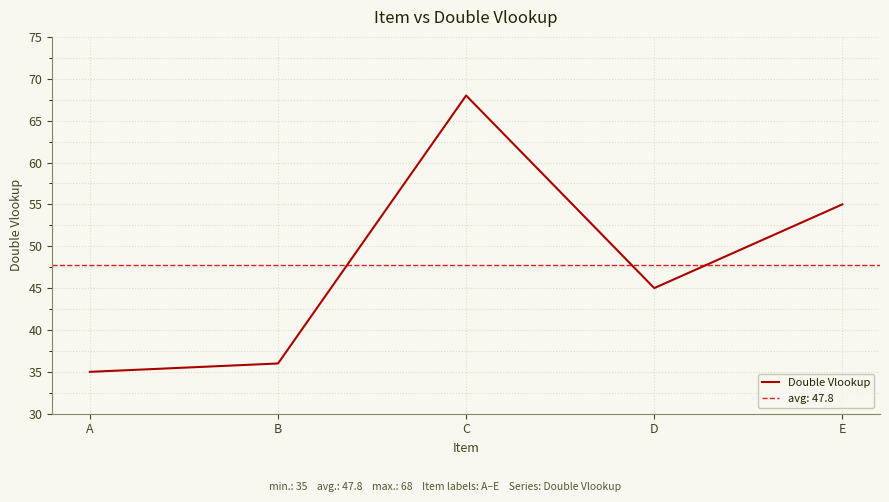

True or false: the data has more than 0 interior local peaks.

True